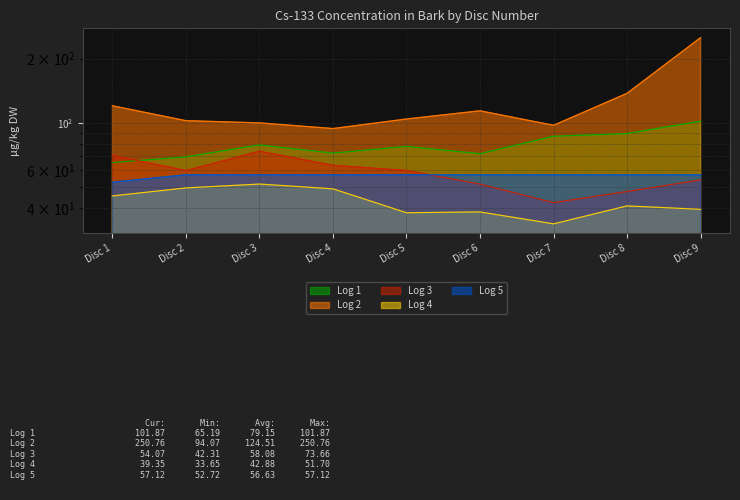

What is the difference between the maximum and minimum values in the Log 5 series?

4.4